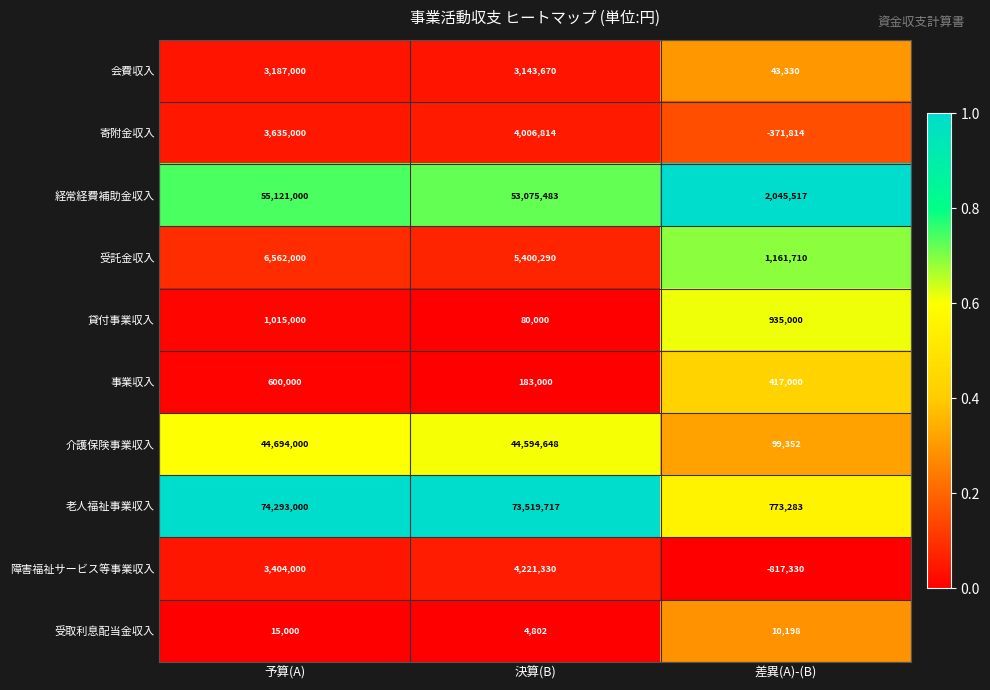

Reading right to left, extract all data points from this chart.

会費収入: 差異(A)-(B)=43330	決算(B)=3143670	予算(A)=3187000
寄附金収入: 差異(A)-(B)=-371814	決算(B)=4006814	予算(A)=3635000
経常経費補助金収入: 差異(A)-(B)=2045517	決算(B)=53075483	予算(A)=55121000
受託金収入: 差異(A)-(B)=1161710	決算(B)=5400290	予算(A)=6562000
貸付事業収入: 差異(A)-(B)=935000	決算(B)=80000	予算(A)=1015000
事業収入: 差異(A)-(B)=417000	決算(B)=183000	予算(A)=600000
介護保険事業収入: 差異(A)-(B)=99352	決算(B)=44594648	予算(A)=44694000
老人福祉事業収入: 差異(A)-(B)=773283	決算(B)=73519717	予算(A)=74293000
障害福祉サービス等事業収入: 差異(A)-(B)=-817330	決算(B)=4221330	予算(A)=3404000
受取利息配当金収入: 差異(A)-(B)=10198	決算(B)=4802	予算(A)=15000